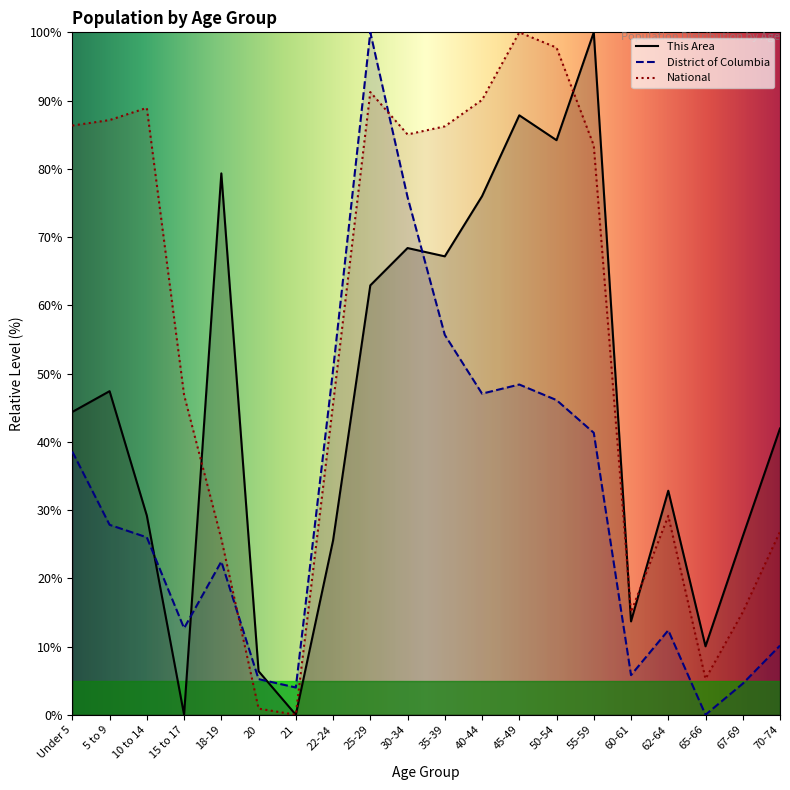

List the series in order of their overall mean, lowest first.

District of Columbia, This Area, National